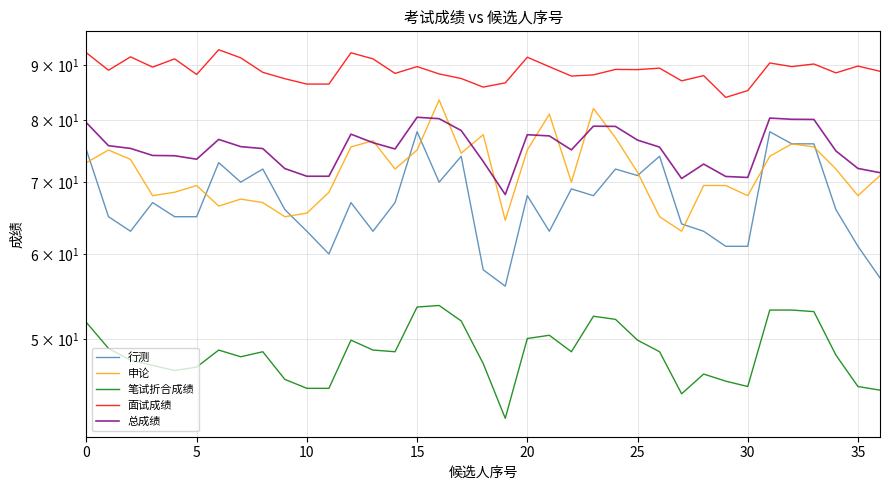

What is the difference between the 笔试折合成绩 values at 18 and 10?

0.4